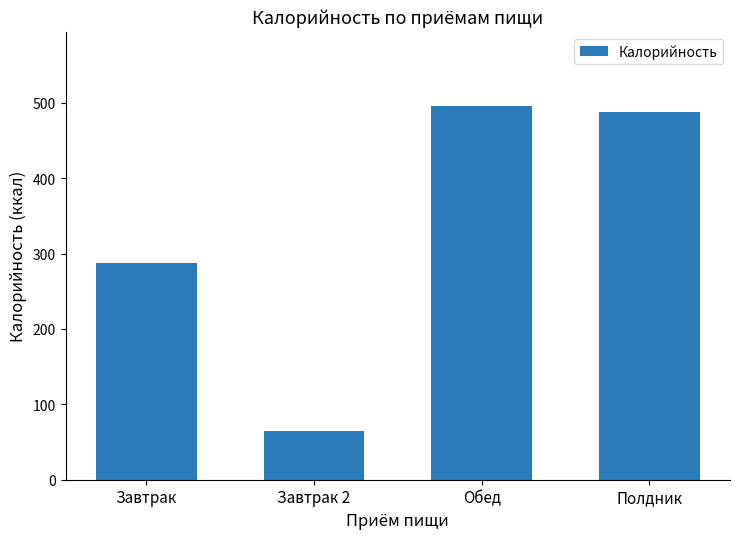

What is the label of the 3rd bar from the left?

Обед